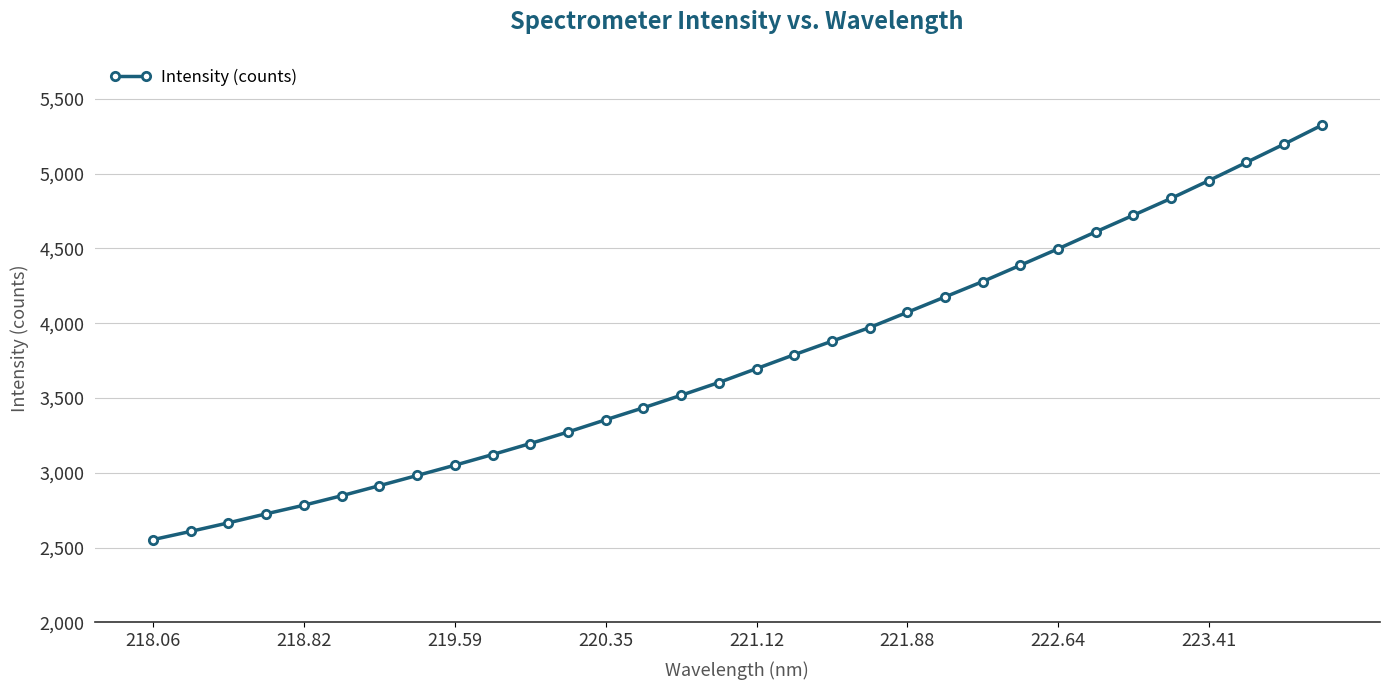

What is the average value?

3753.3